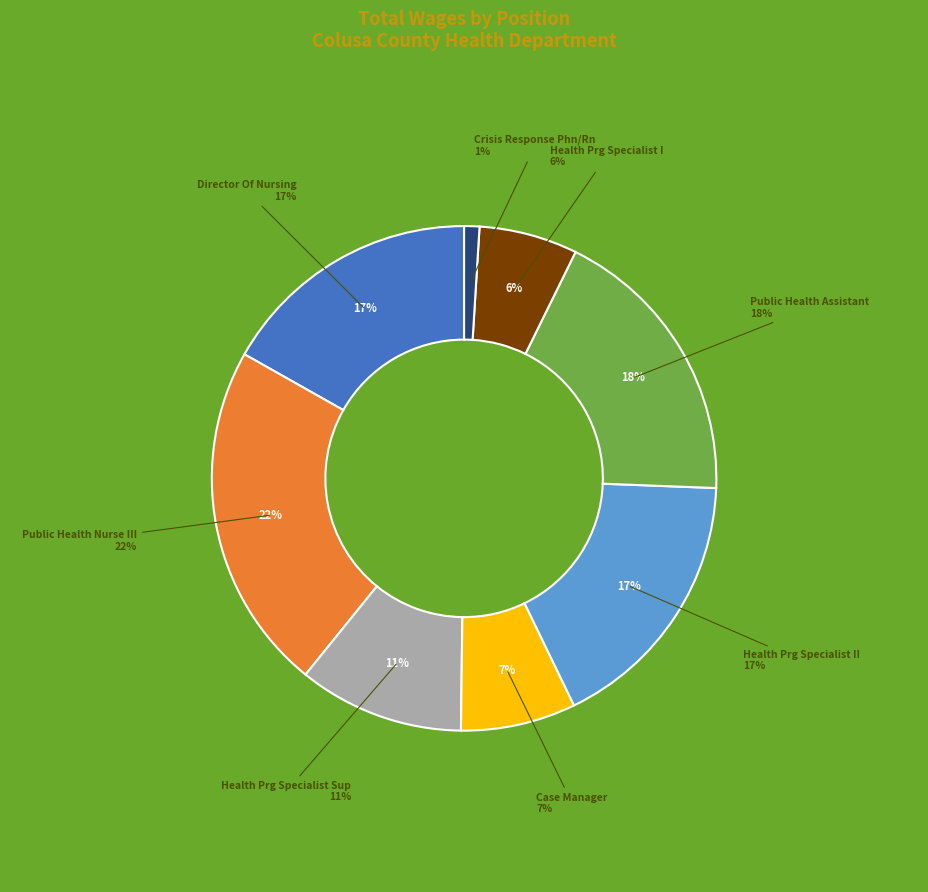

Count the number of slices in the pie.

8